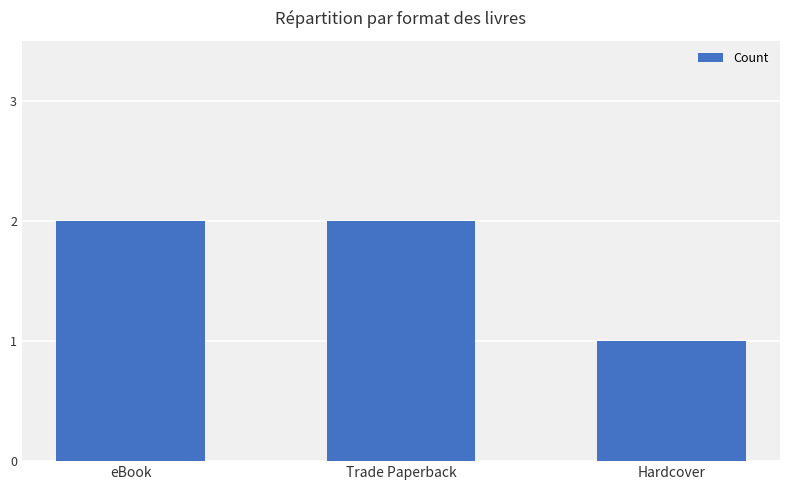

What position from the right is eBook?

3